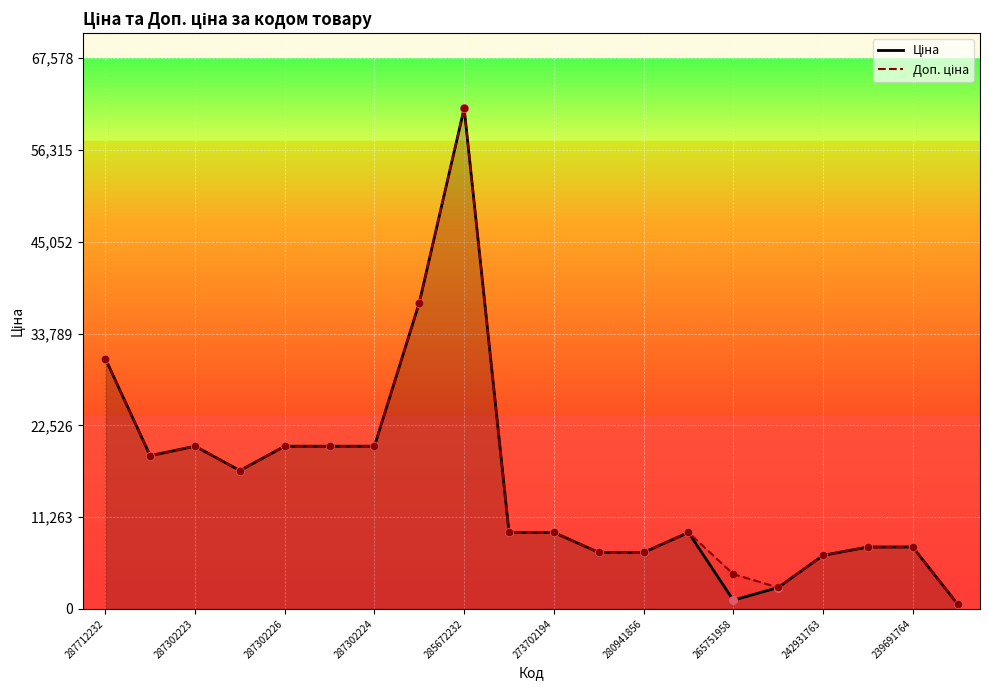

At how many categories does at least one series exceed 25195?

3